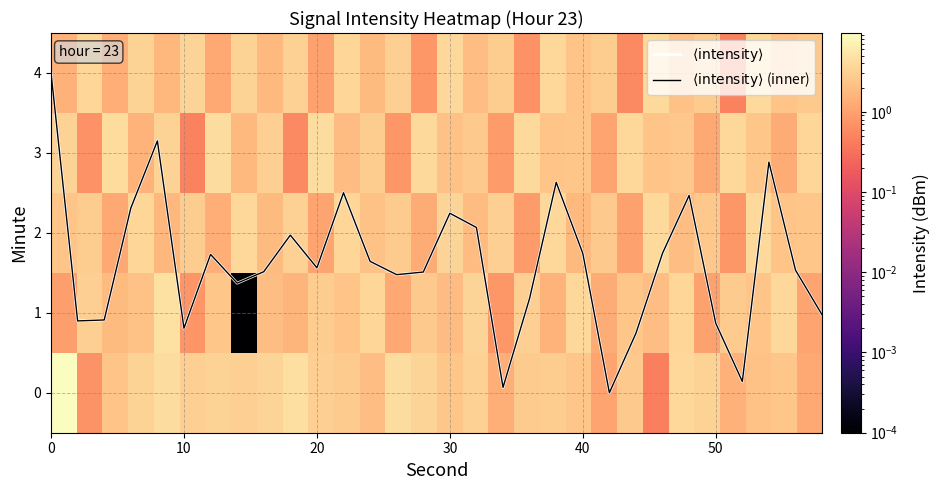

What is the minimum value for 0?

0.5